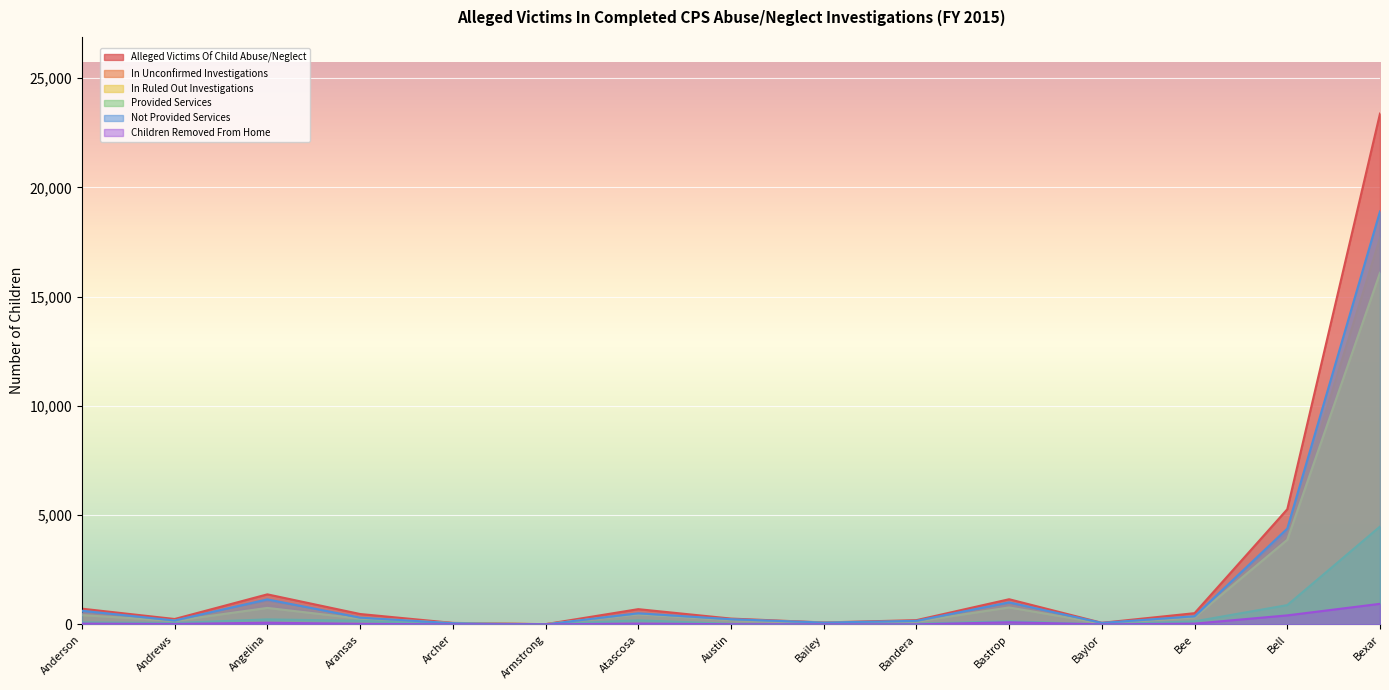

What is the label of the 14th point from the left?

Bell